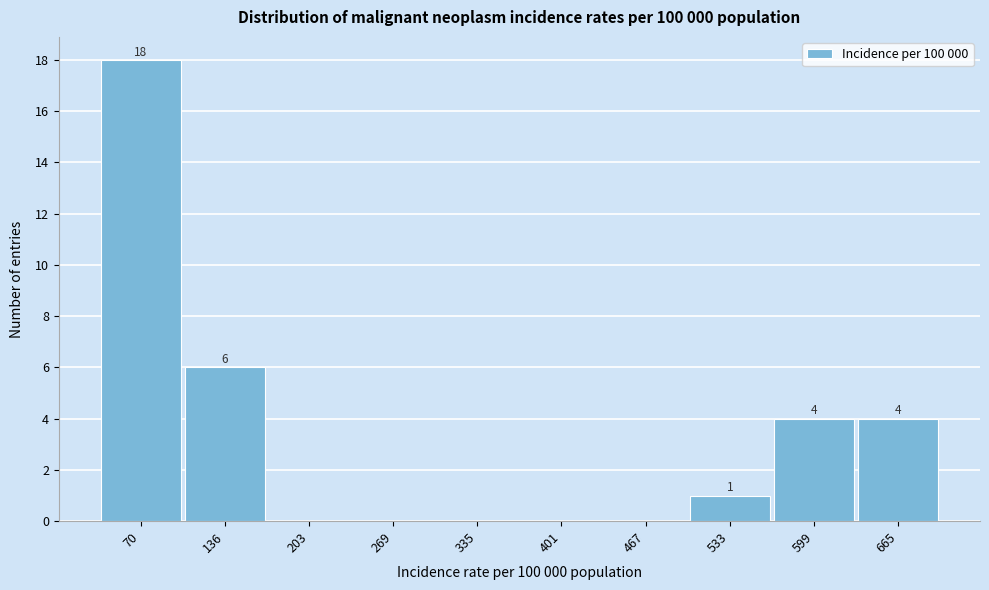

Which range on the x-axis has the tallest bar?

40 to 100